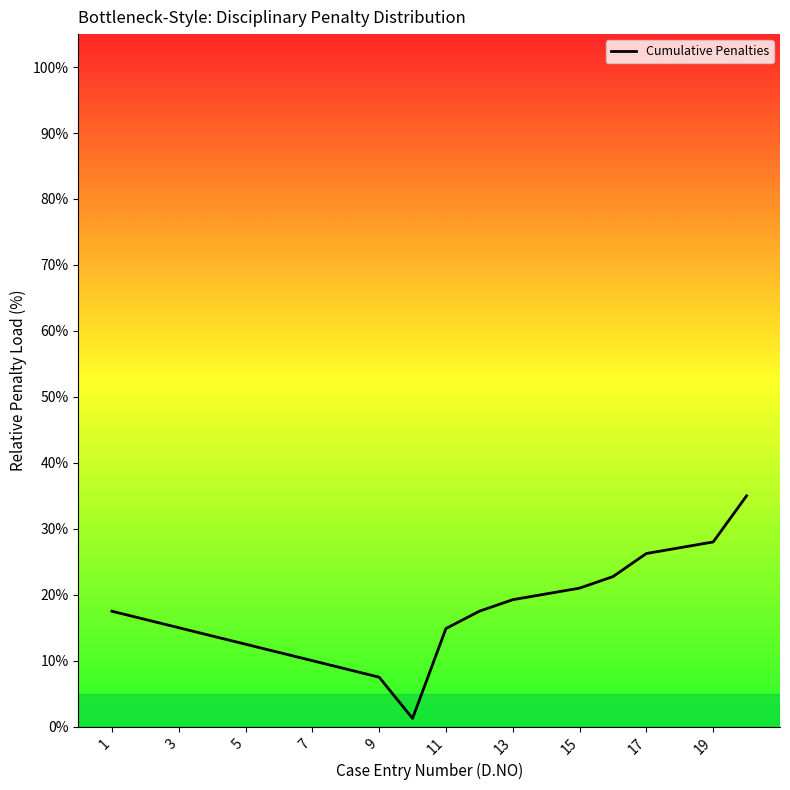

What is the greatest value displayed?

35.0